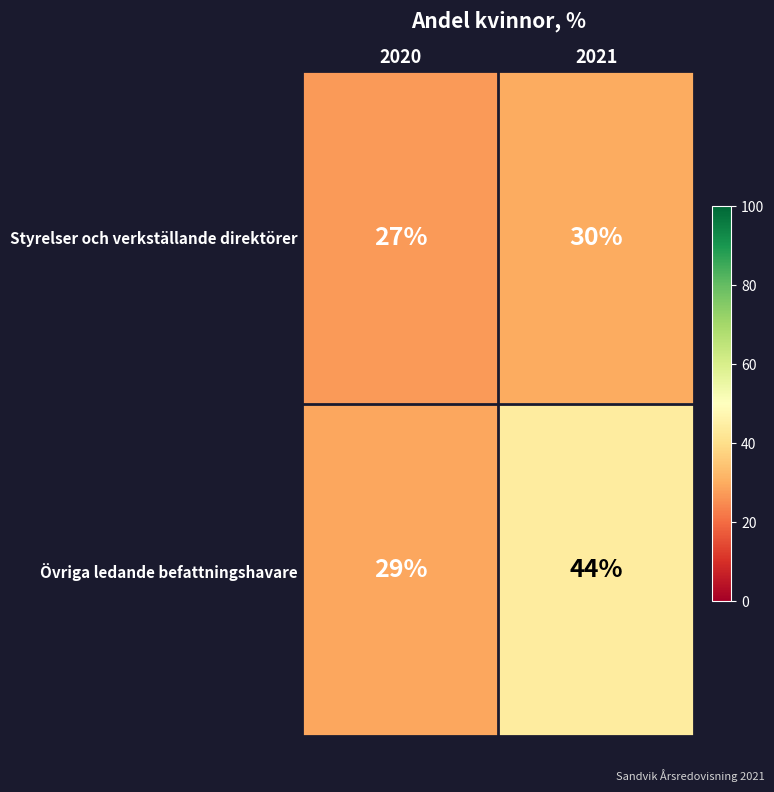

Which category has the highest value across all series?

2021